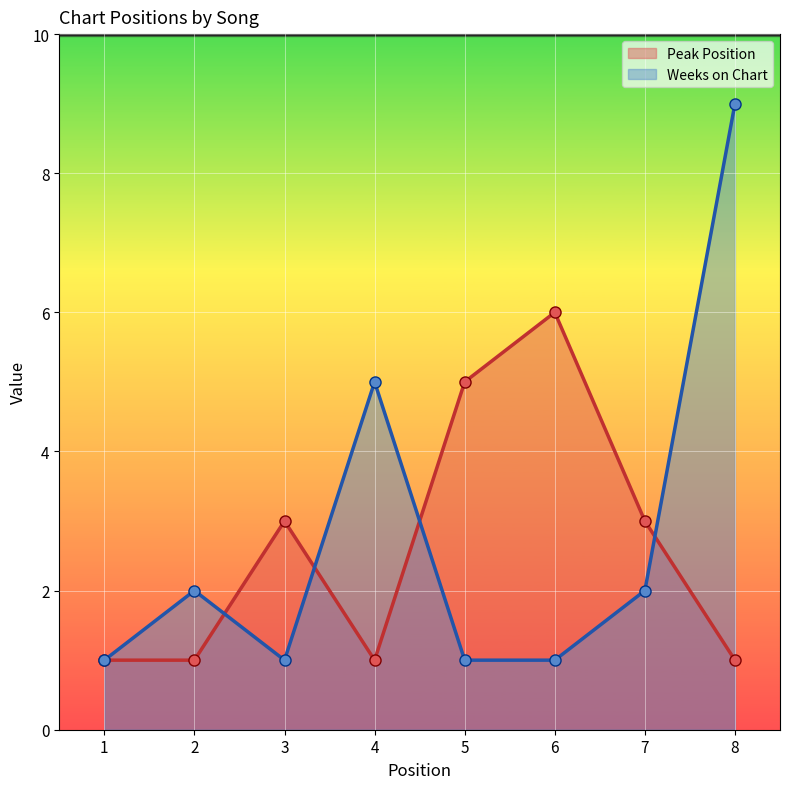

Reading left to right, extract all data points from this chart.

Peak Position: 1	1	3	1	5	6	3	1
Weeks on Chart: 1	2	1	5	1	1	2	9